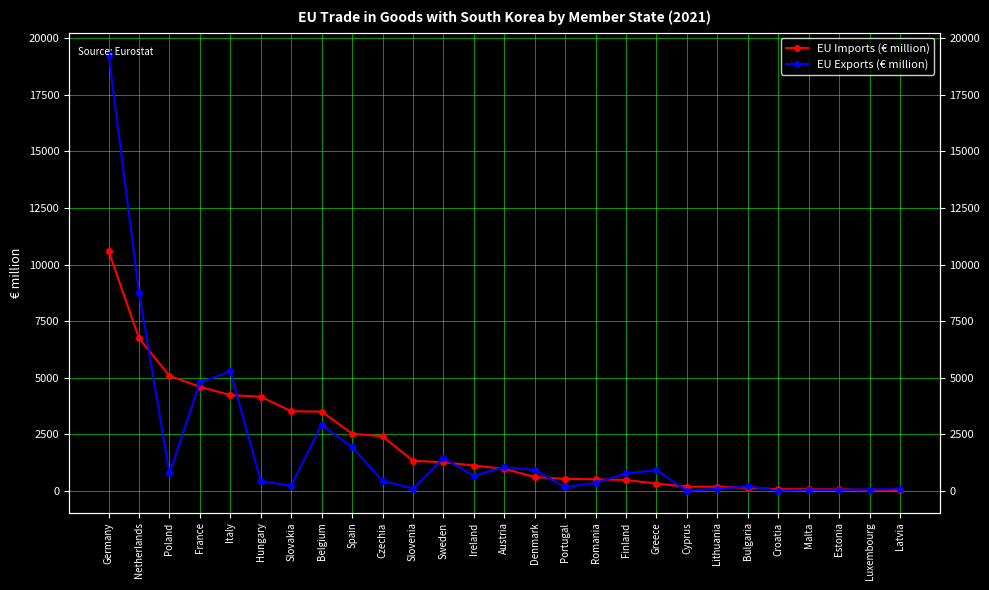

True or false: EU Exports (€ million) and EU Imports (€ million) cross at least once.

True